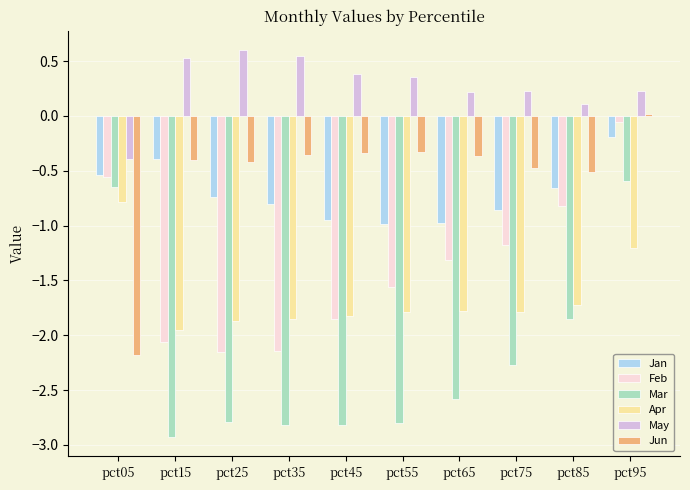

At which label does Mar reach its minimum?

pct15